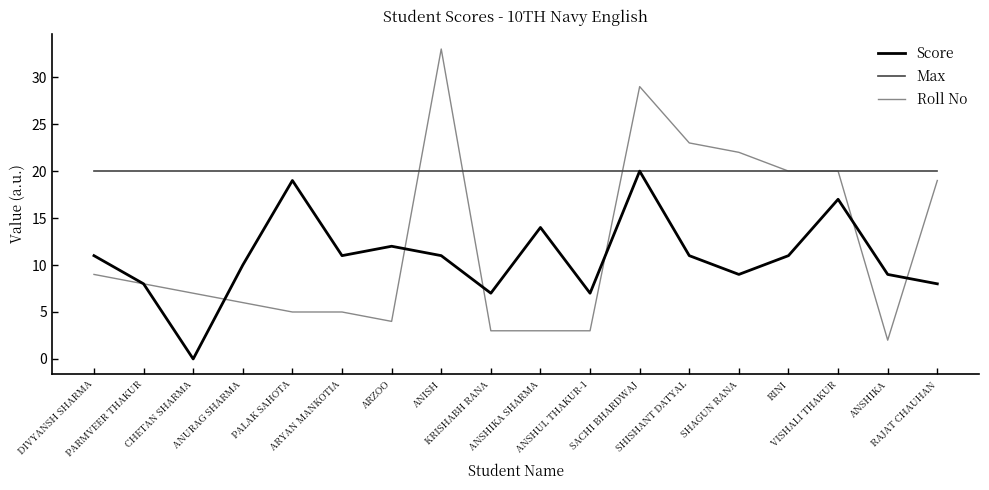

Which series has the largest range (max minus min)?

Roll No